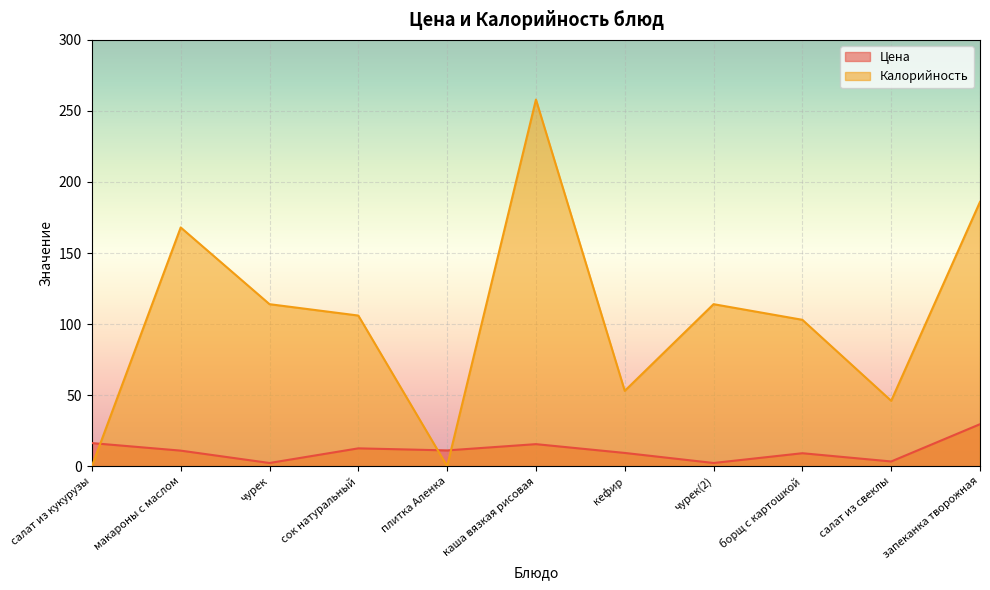

Is the value of Цена at салат из свеклы greater than the value of Калорийность at запеканка творожная?

No